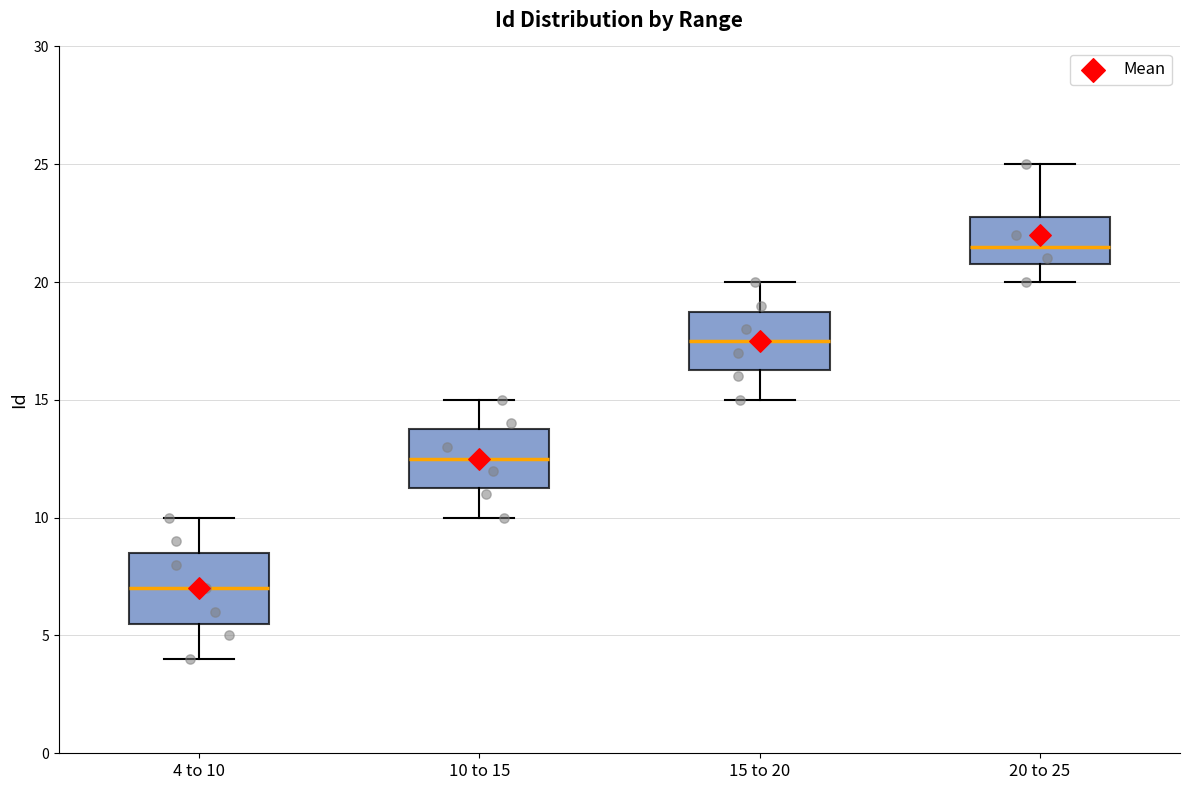

Where is the lower edge of the box for 10 to 15 on the y-axis? The values are not printed on the chart, so give them approximately, as read against the axis.

11.5